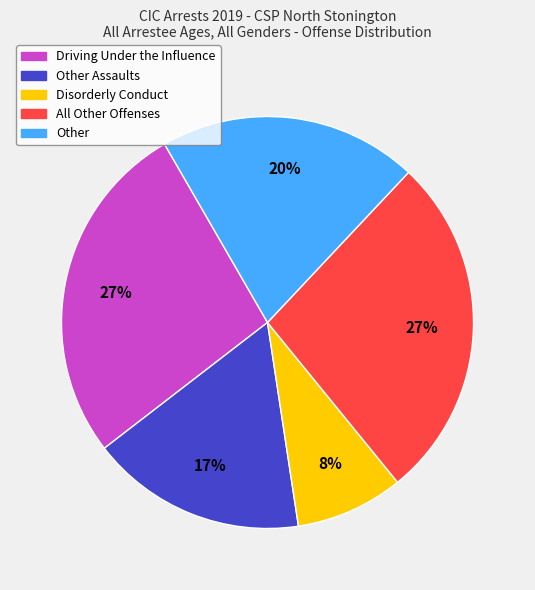

Is there any slice that represents more than half of the pie?

No